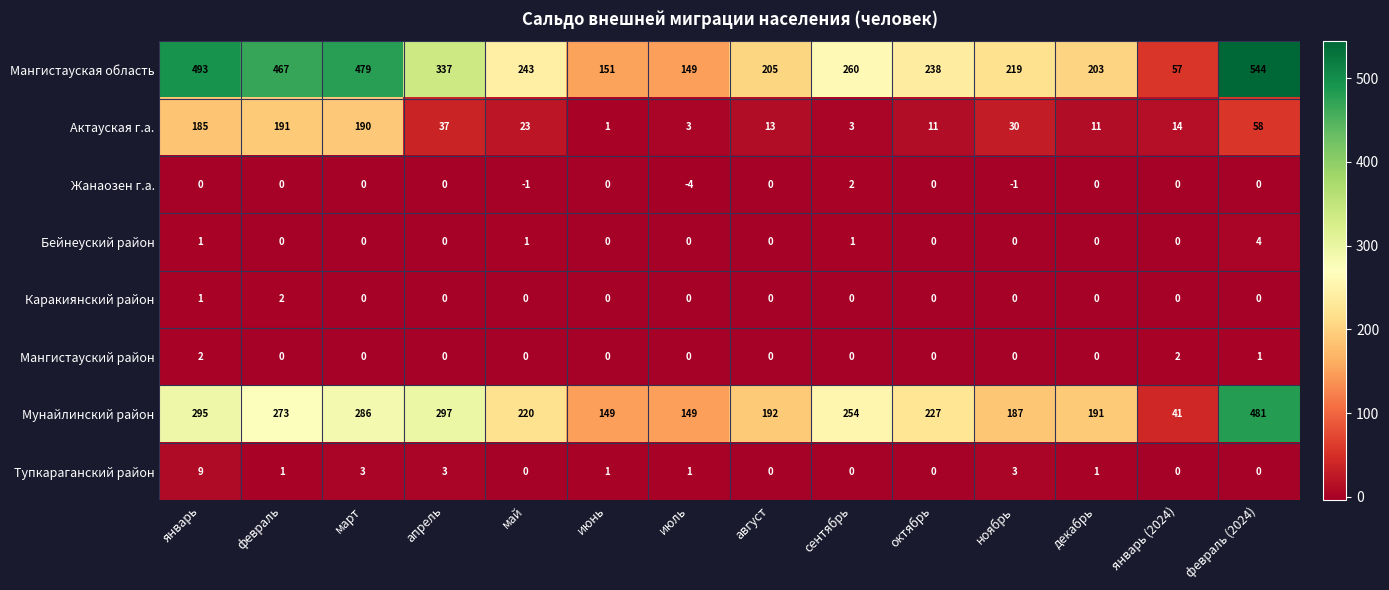

Where does the Мунайлинский район series first go above 227?

январь